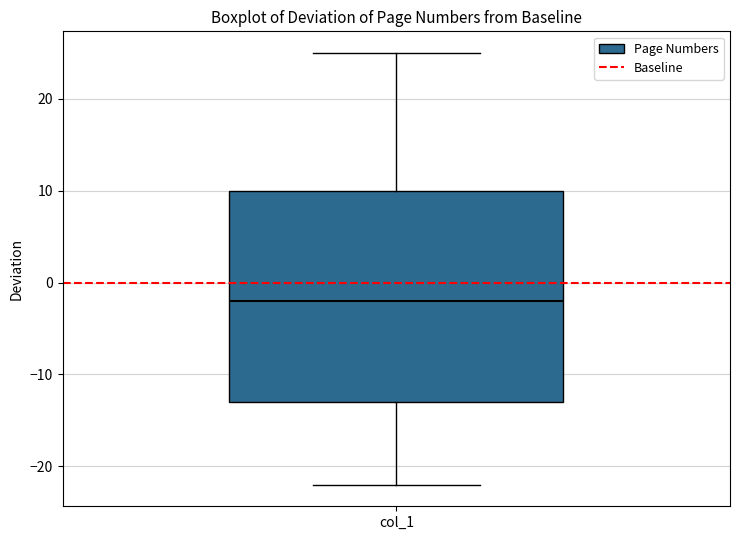

Where does the upper whisker of the box for col_1 end on the y-axis? The values are not printed on the chart, so give them approximately, as read against the axis.

25